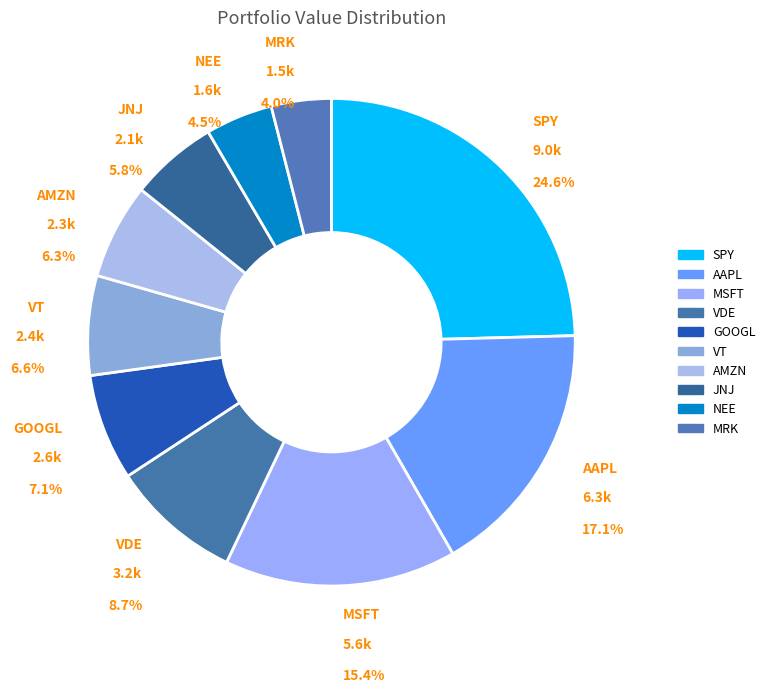

Which category has the biggest portion of the pie?

SPY